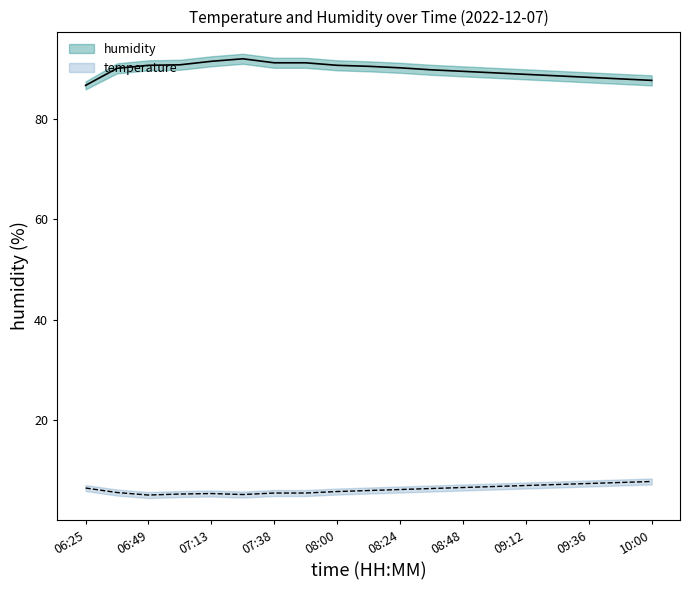

At how many categories does at least one series exceed 32?

19